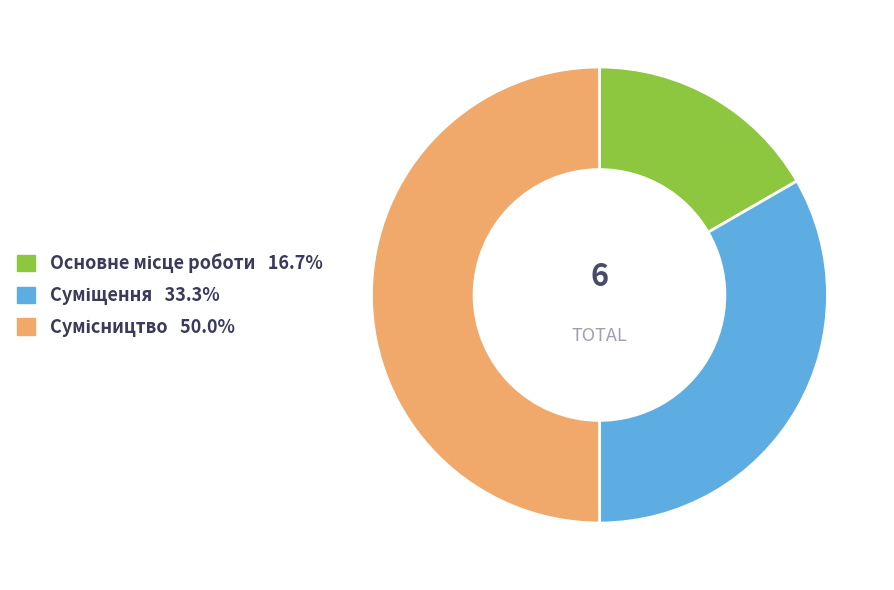

Which has a higher value, Суміщення or Основне місце роботи?

Суміщення